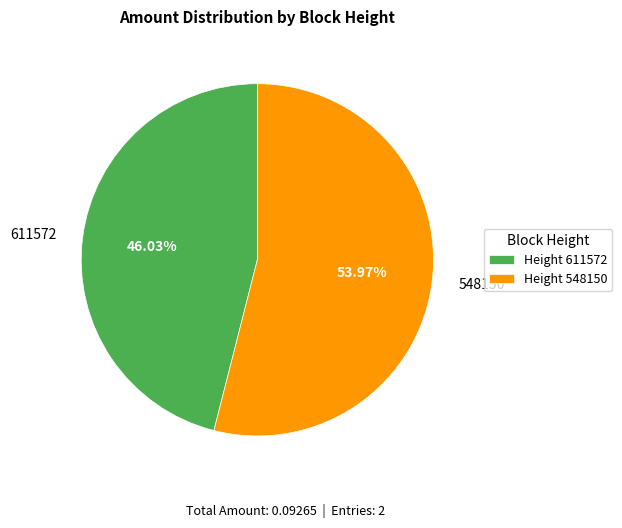

Which category accounts for the majority?

548150